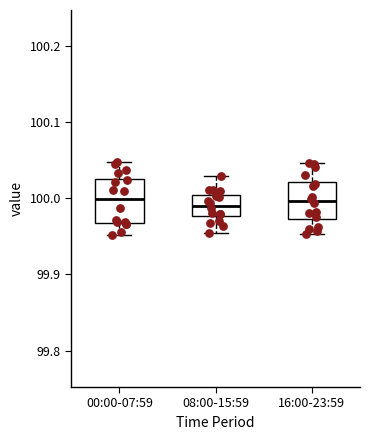

Reading left to right, transcribe this box plot: for each box, give where its median line is, the range the box spans, and where its two whiskers end, as read against the y-axis. The values are not printed on the chart, so give them approximately, as read against the axis.

00:00-07:59: median 100.00, box 99.97 to 100.03, whiskers 99.95 to 100.05
08:00-15:59: median 99.99, box 99.98 to 100.00, whiskers 99.95 to 100.03
16:00-23:59: median 100.00, box 99.97 to 100.02, whiskers 99.95 to 100.05